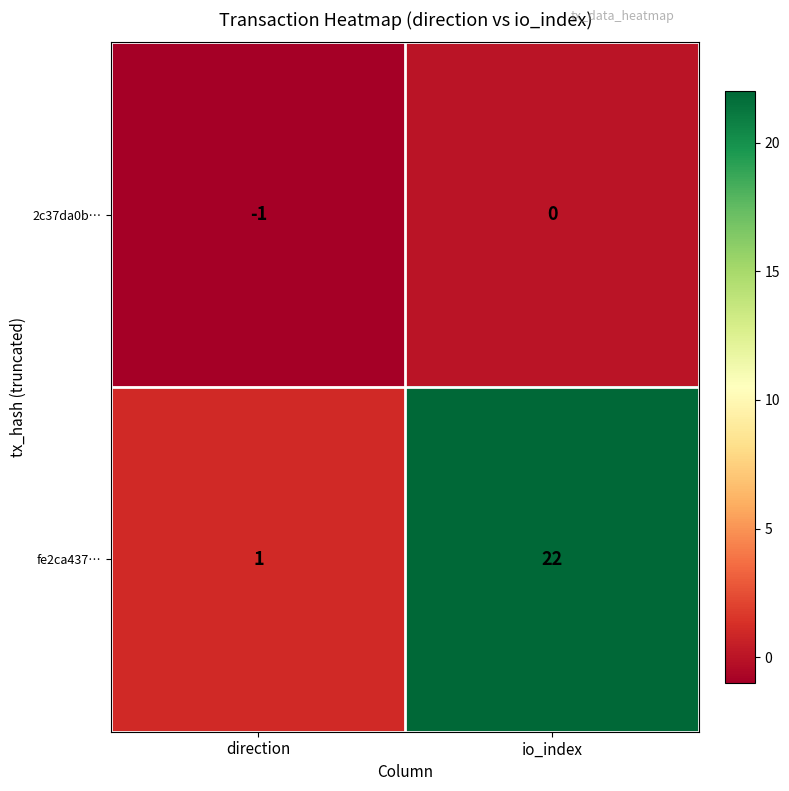

What is the total value across all series at io_index?

22